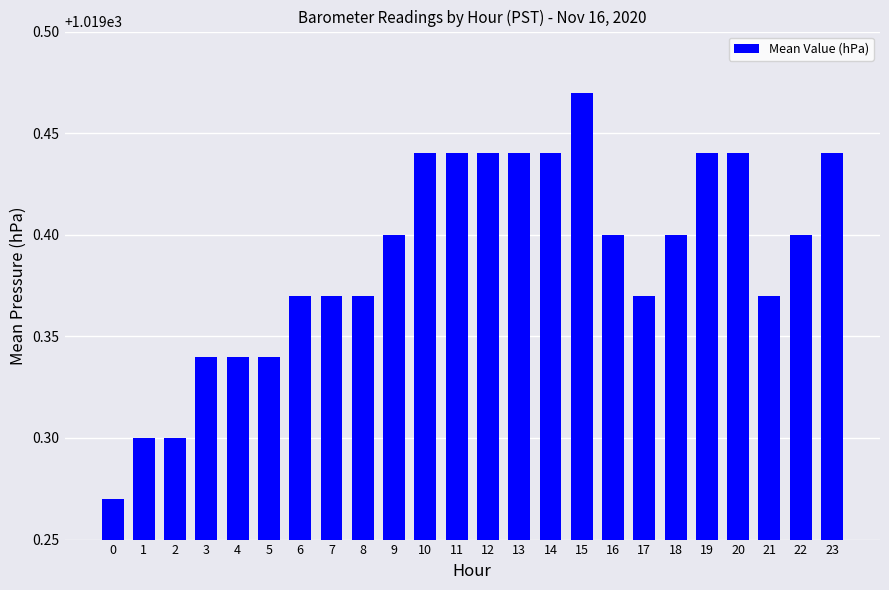

Which label corresponds to the largest value in the chart?

15